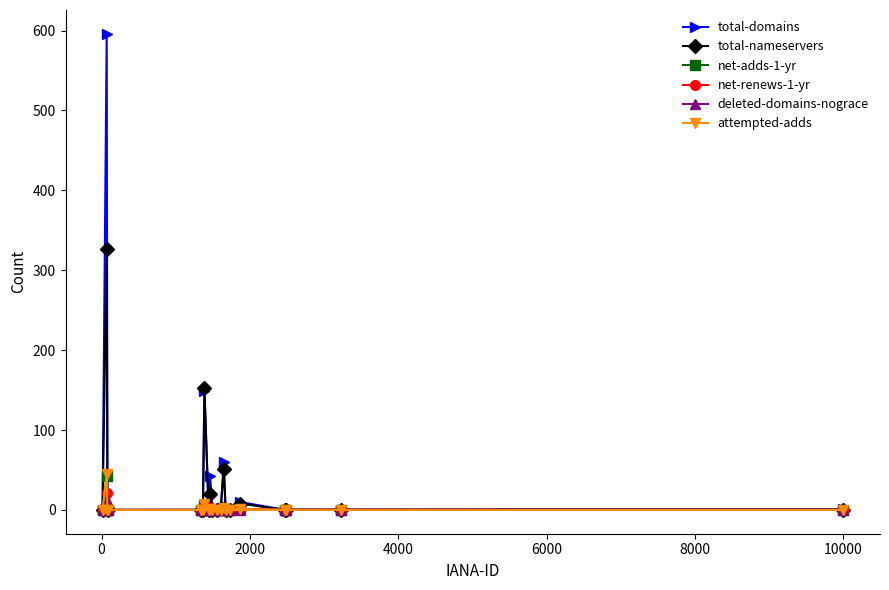

Count the number of categories in the chart.

20